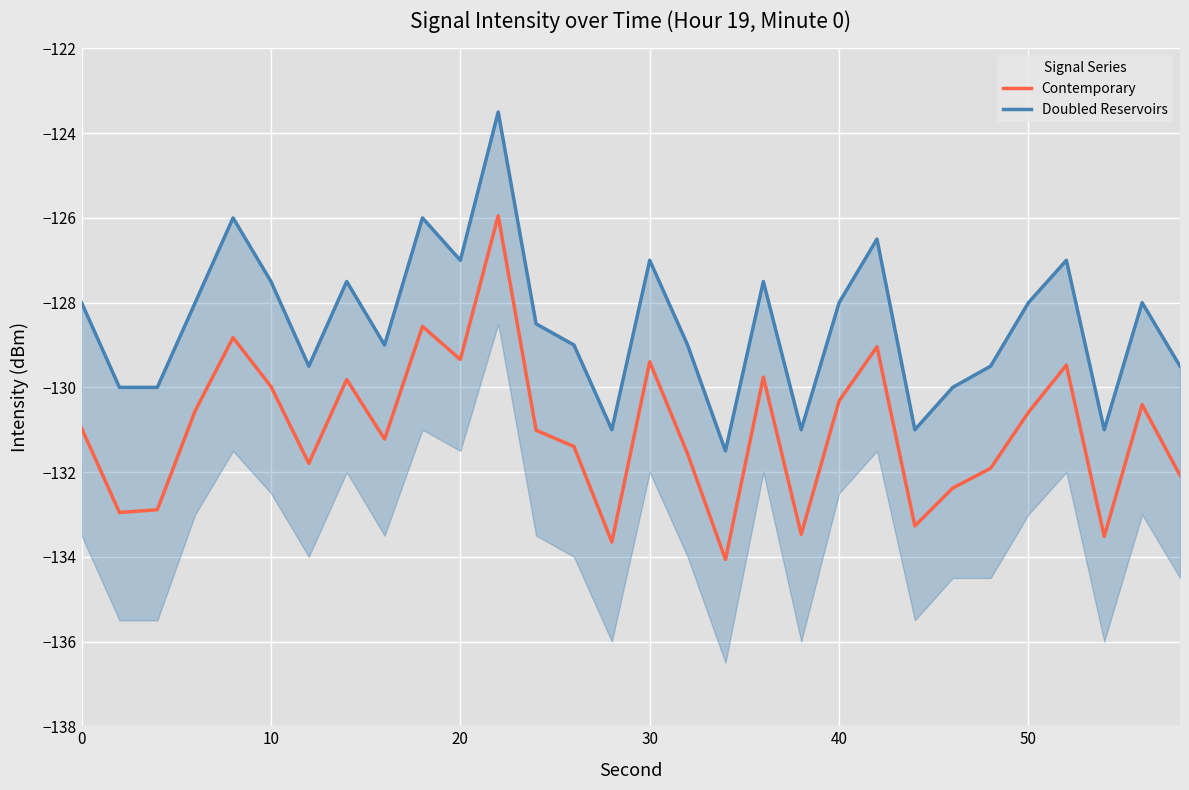

What is the highest value of the Contemporary series?

-125.9